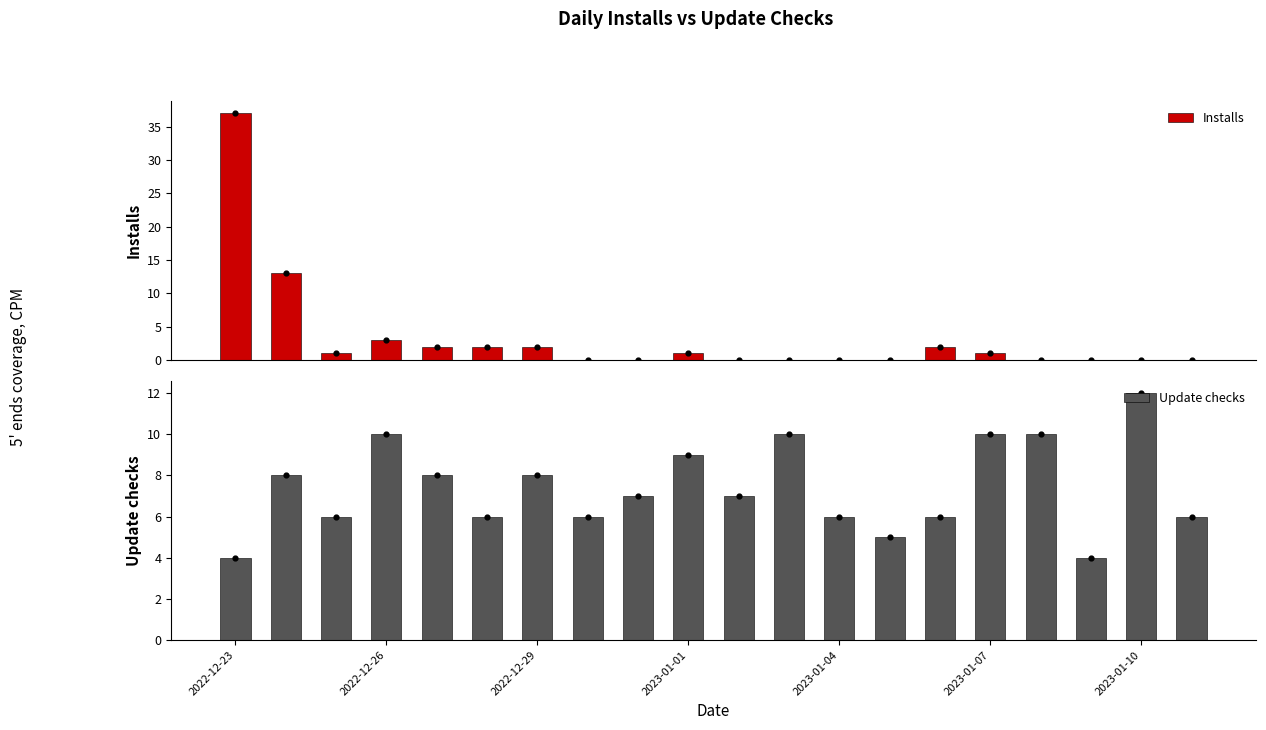

Which series has the largest Y range (max minus min)?

Installs